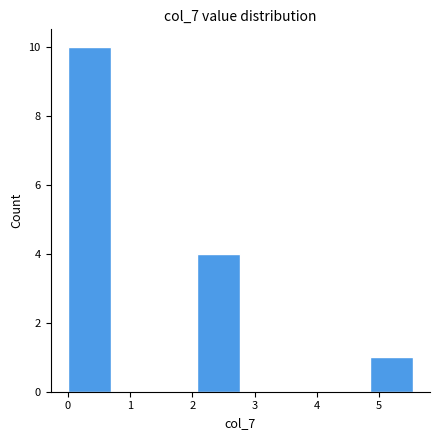

Over which range of the x-axis is the bar tallest?

0.0 to 0.7